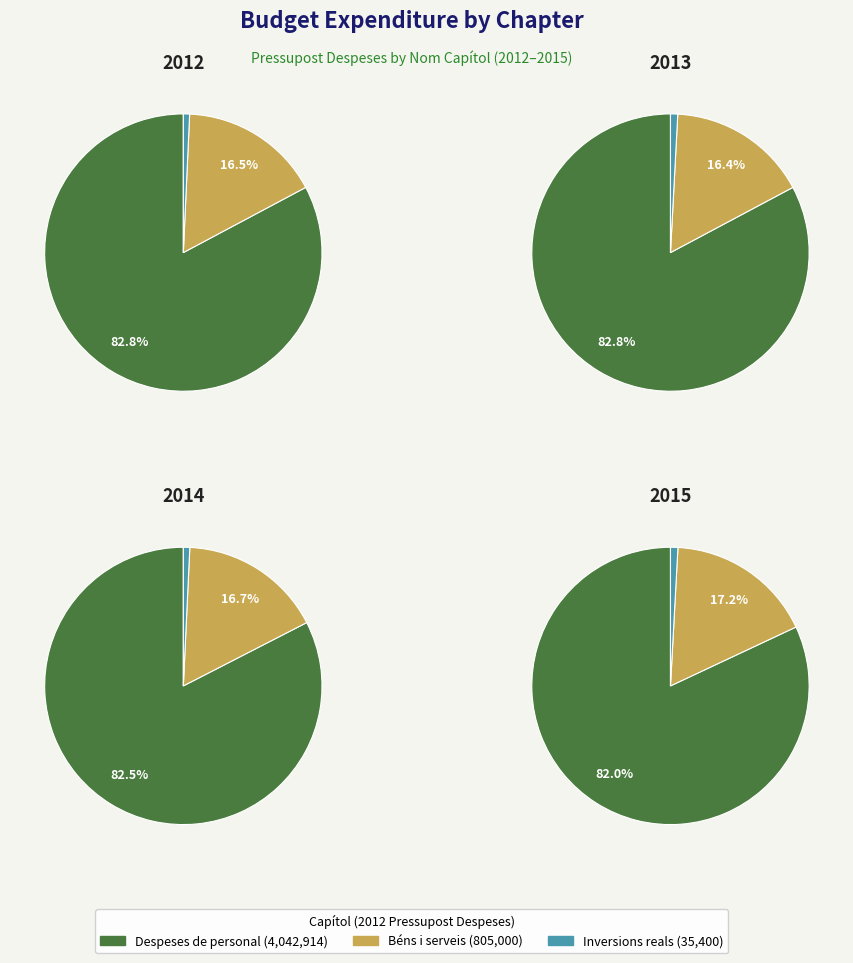

What is the smallest slice in the pie chart?

Inversions reals